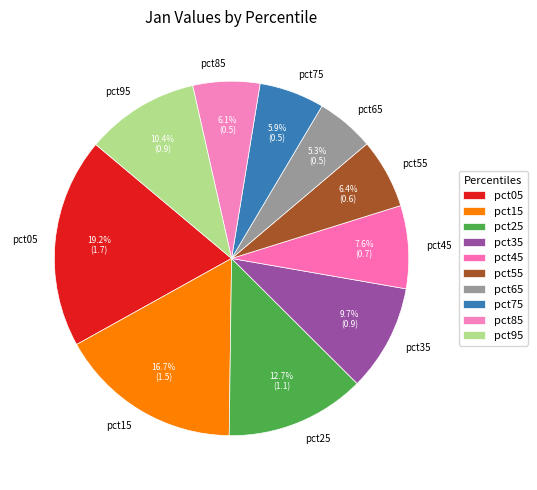

True or false: pct95 accounts for 10% of the total.

True